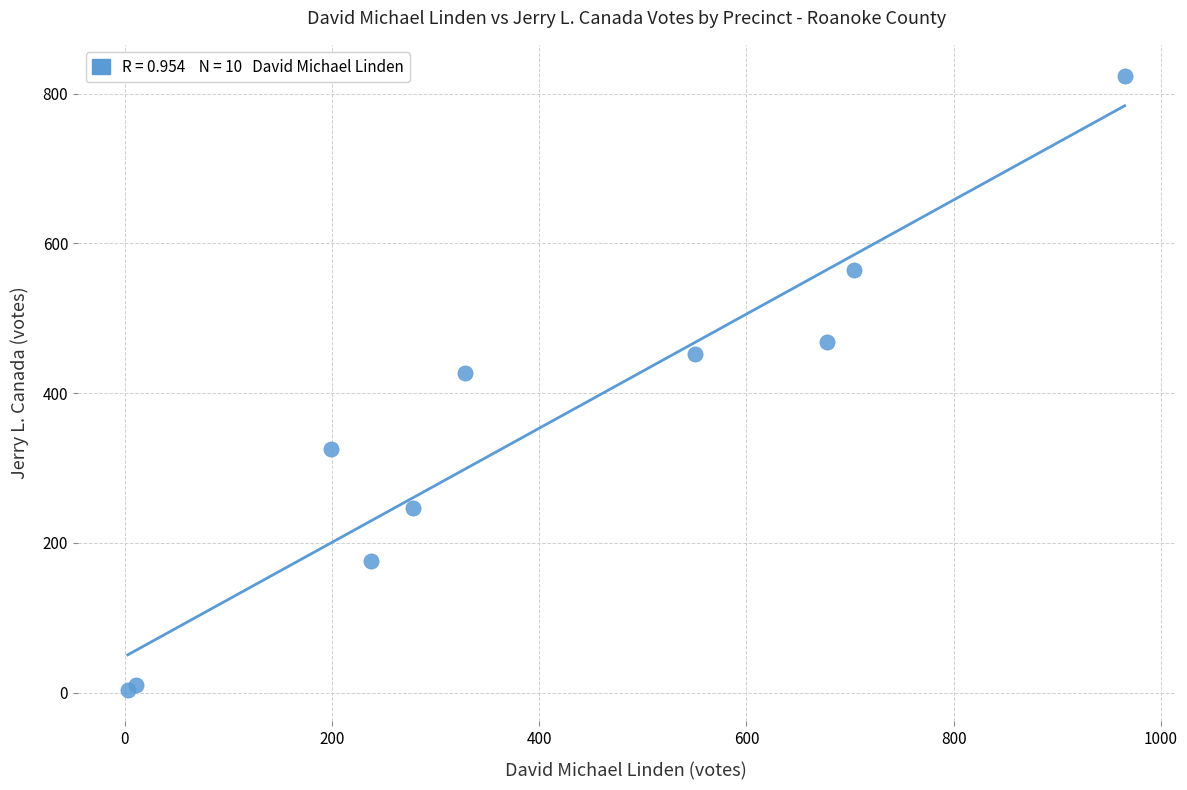

What Y value in the scatter plot is closest to 413?

427